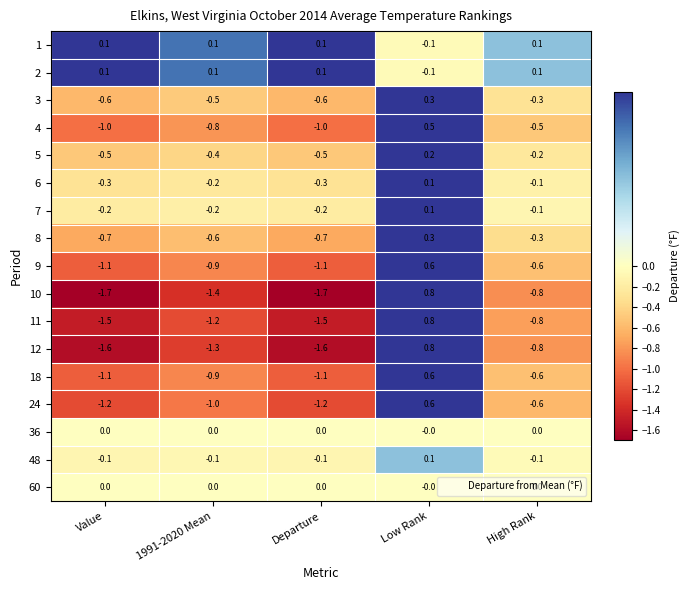

The 48 series shows -0.1 at Value. True or false?

True